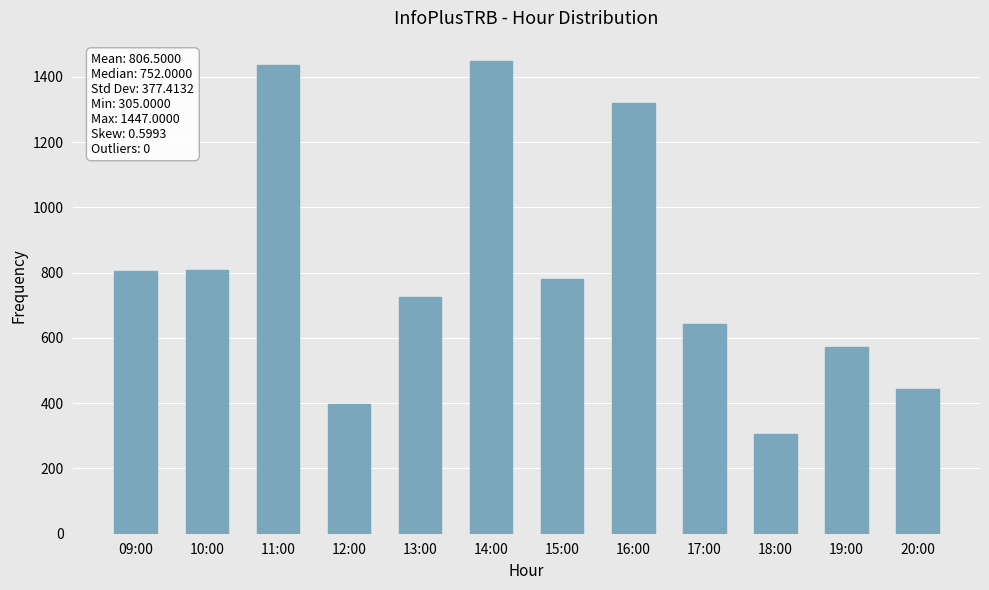

What is the maximum value shown in the chart?

1447